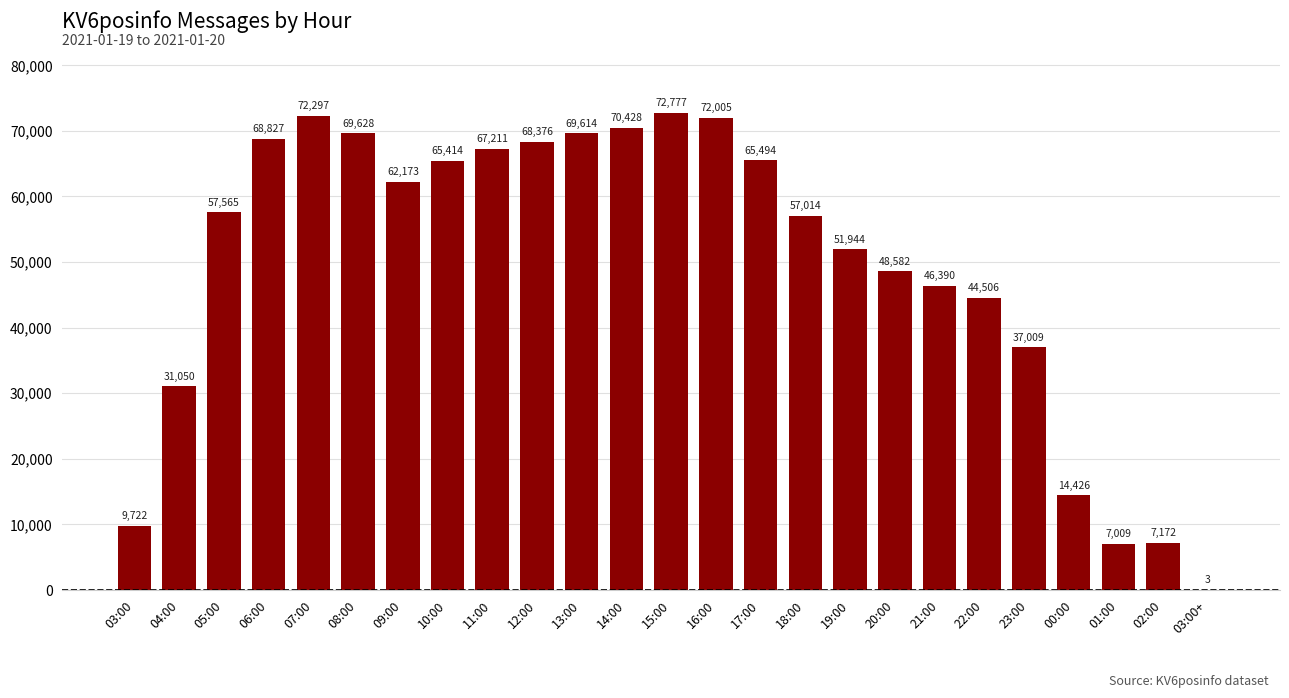

What is the sum of all values?

1236636